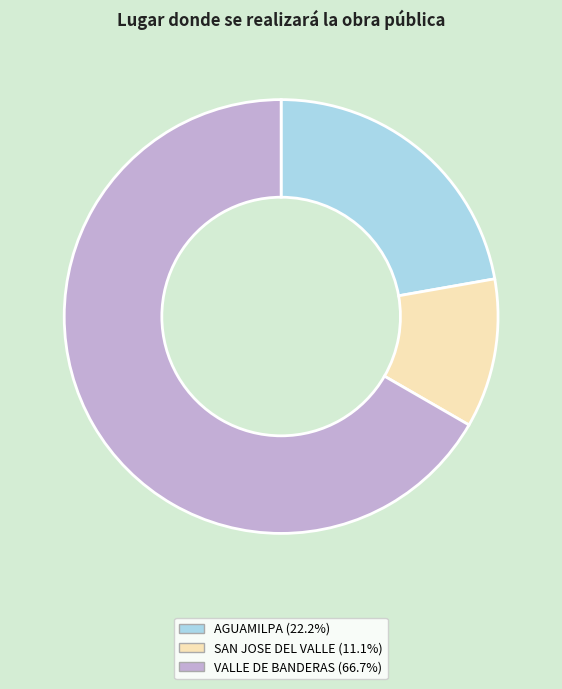

Does VALLE DE BANDERAS (66.7%) account for over 50% of the chart?

Yes